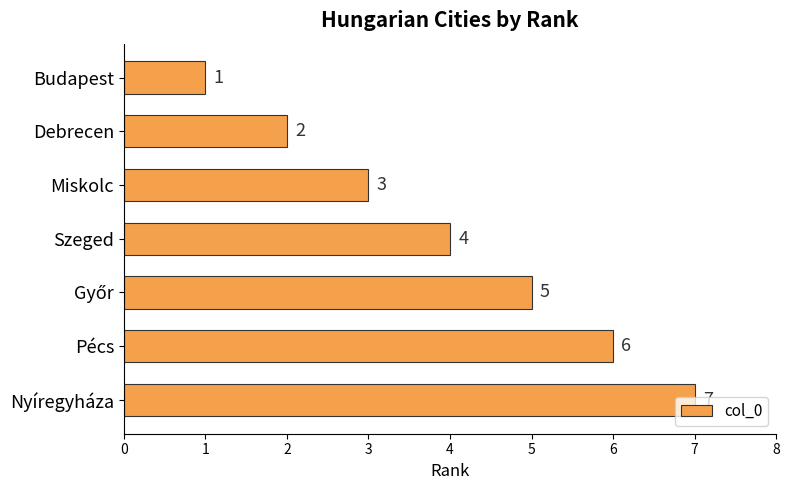

Count the values in the range 2 to 6.

5